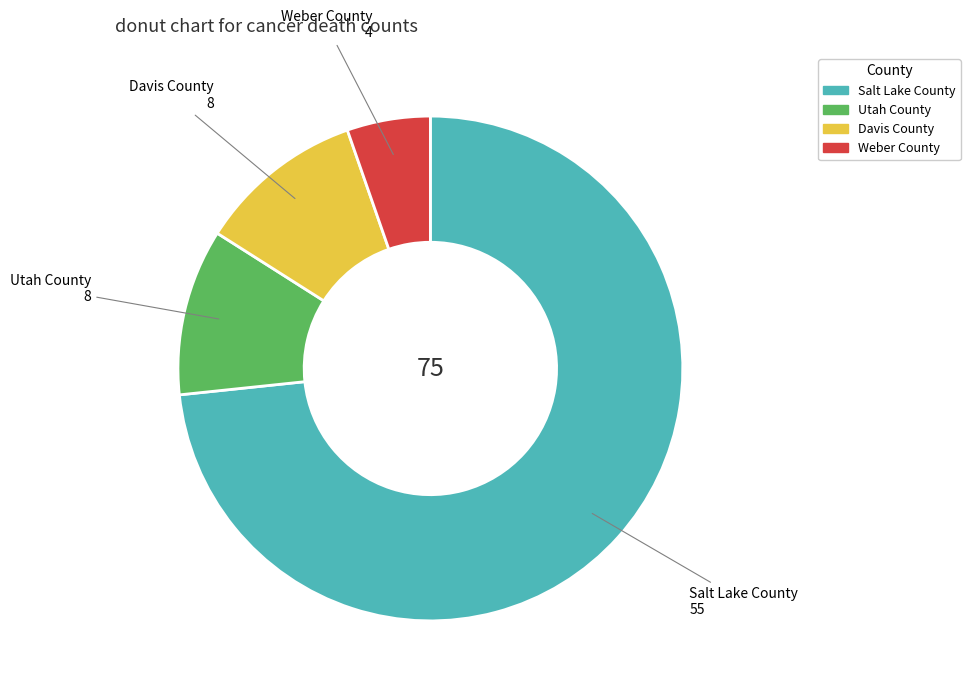

What is the ratio of the value at Davis County to the value at Weber County?

2.0